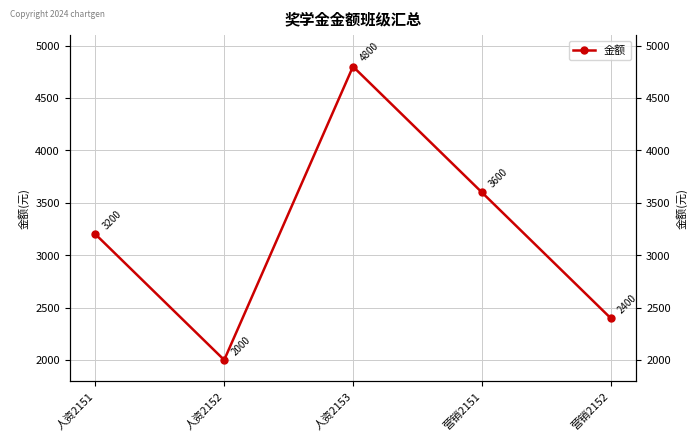

What is the label of the 2nd point from the right?

营销2151